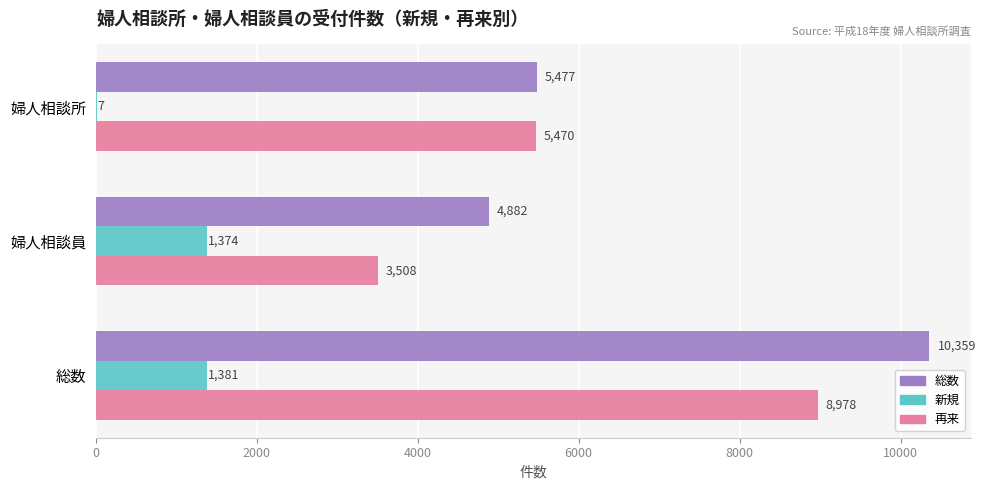

Count the number of categories in the chart.

3